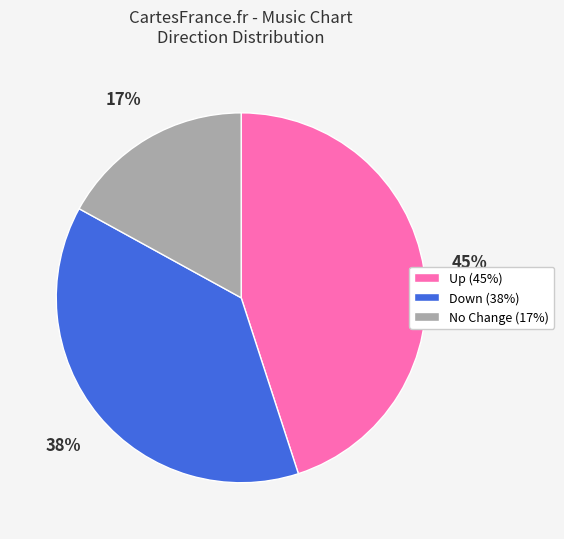

How many slices are in this pie chart?

3